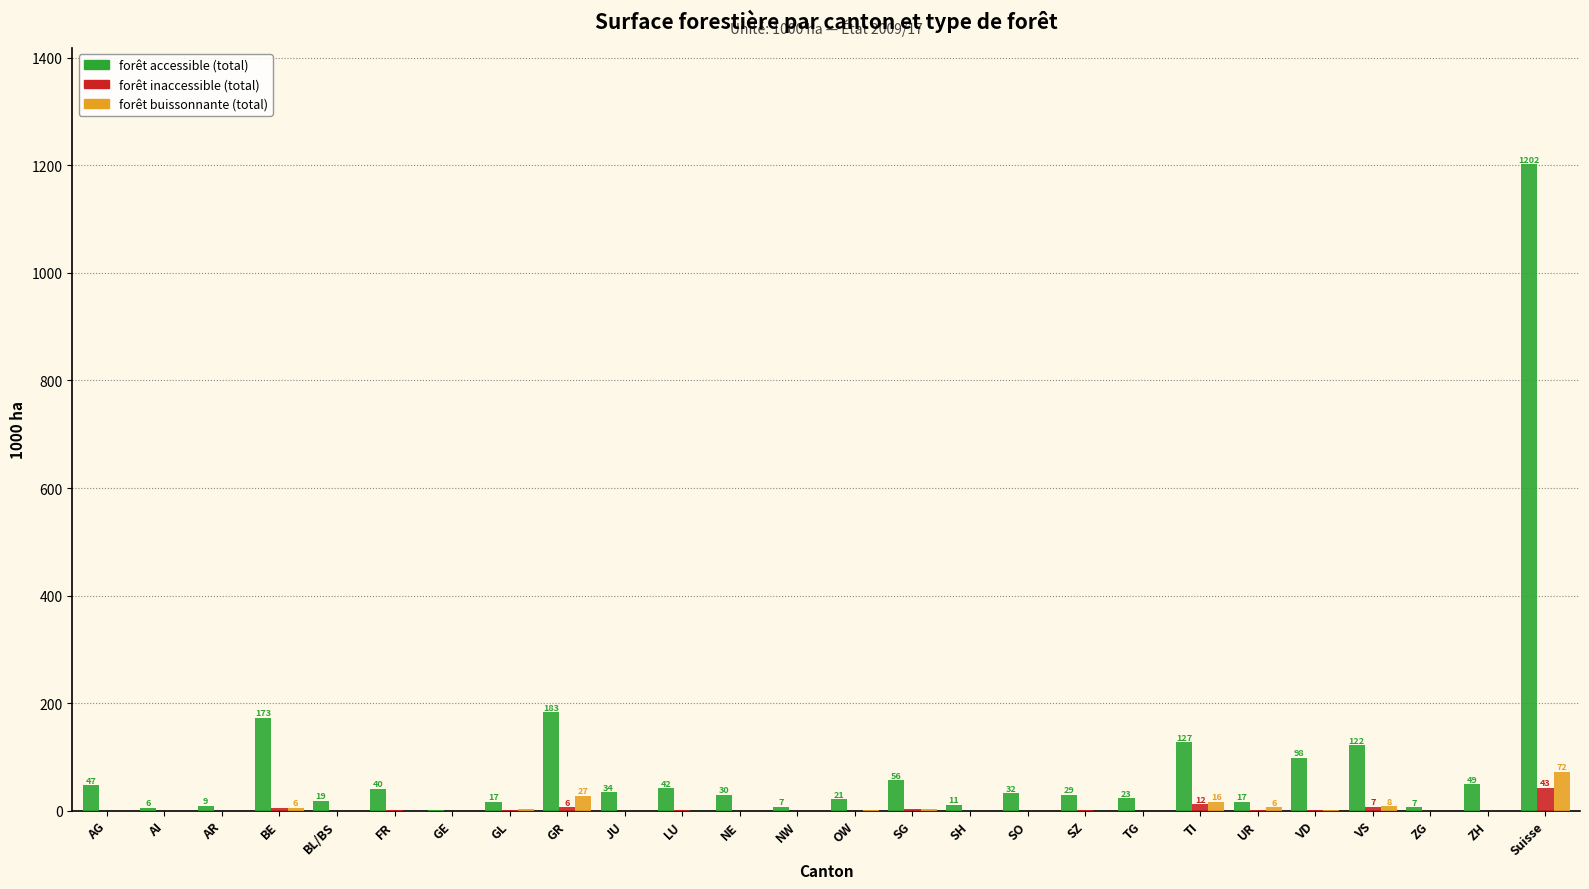

What are all the series names shown in the legend?

forêt accessible (total), forêt inaccessible (total), forêt buissonnante (total)